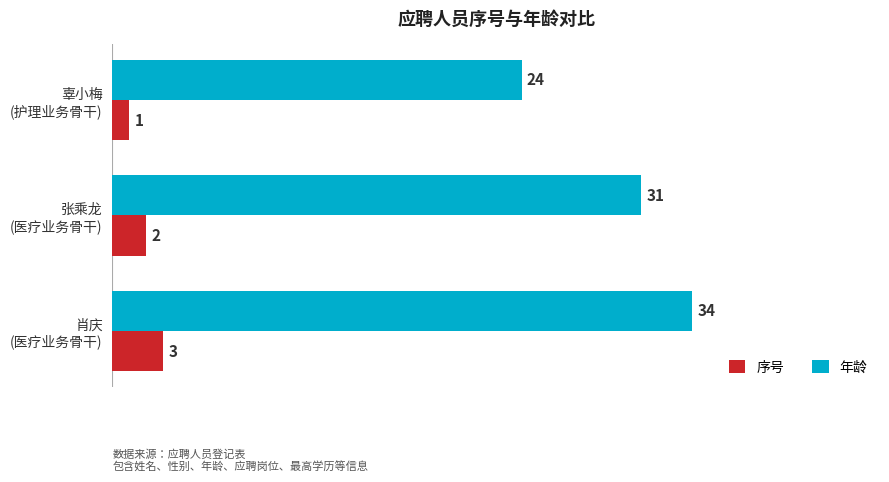

What is the sum of all 序号 values?

6